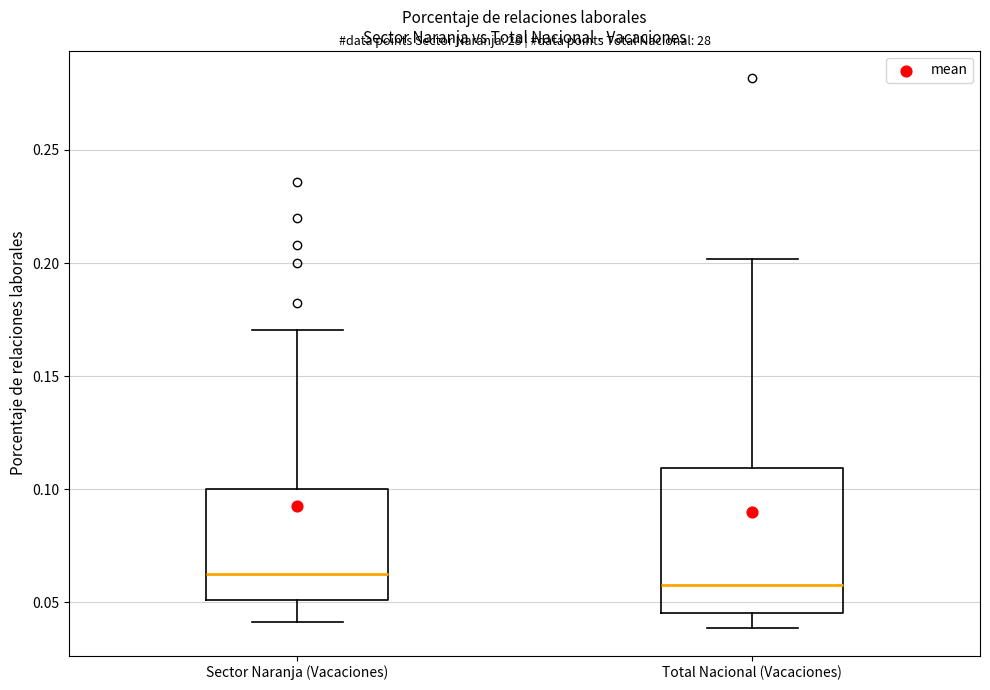

Where is the lower edge of the box for Total Nacional (Vacaciones) on the y-axis? The values are not printed on the chart, so give them approximately, as read against the axis.

0.045